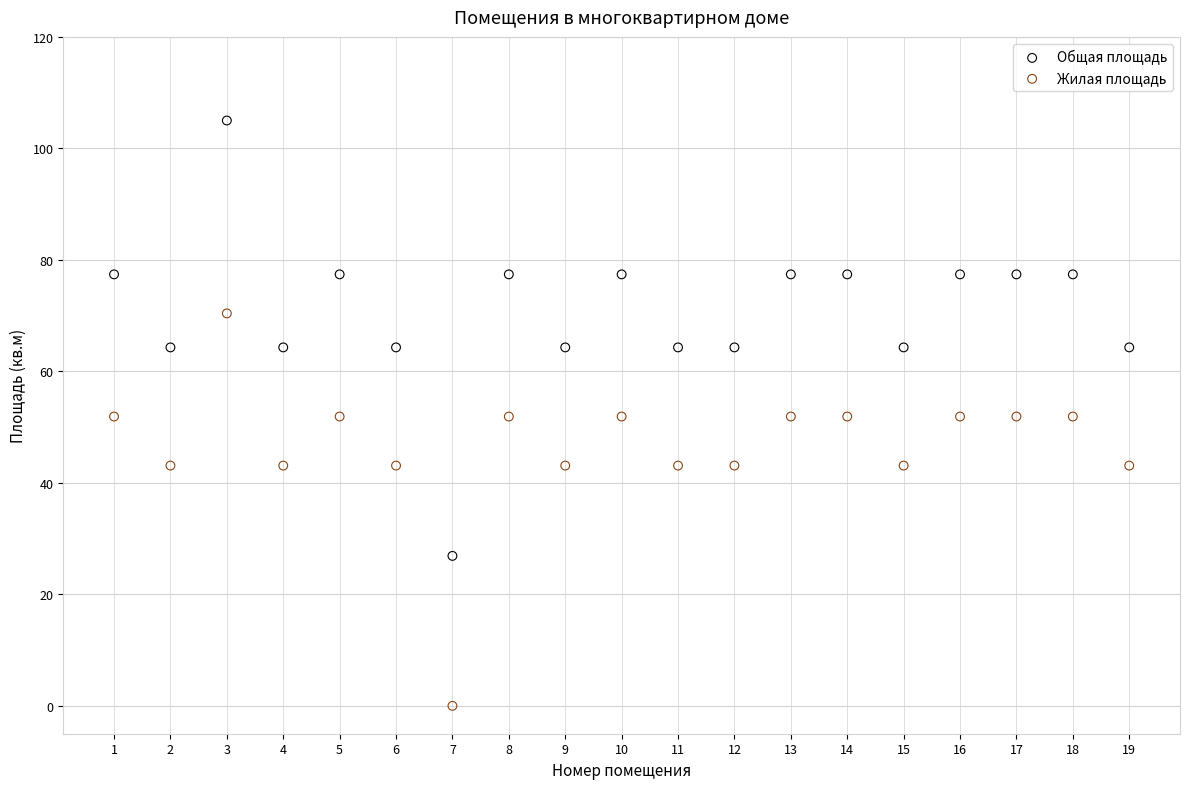

Across all data points, what is the range of Y values (max minus min)?

105.0